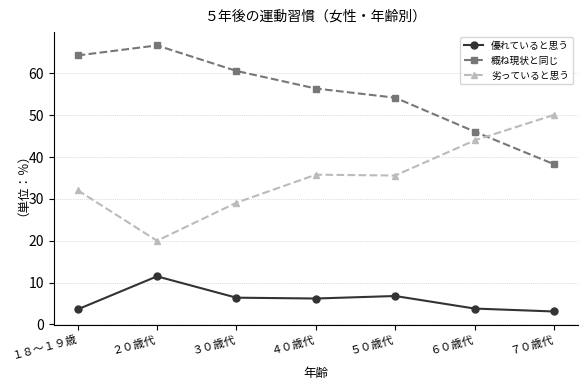

What value does the 劣っていると思う series have at ７０歳代?

50.1